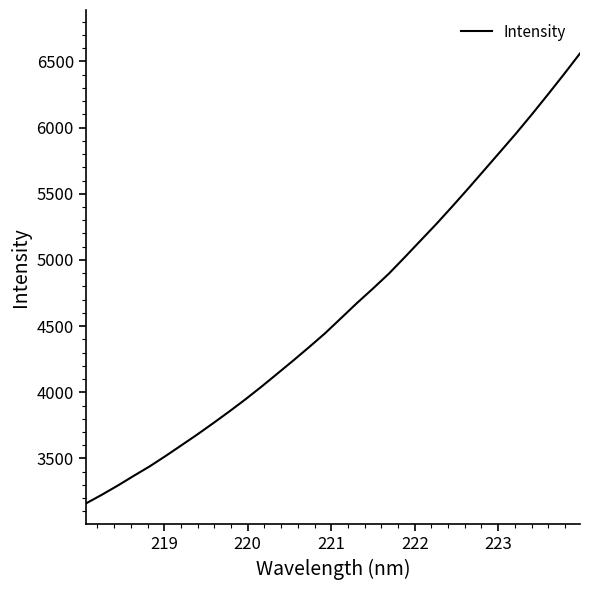

What is the difference between the maximum and minimum values?

3401.3